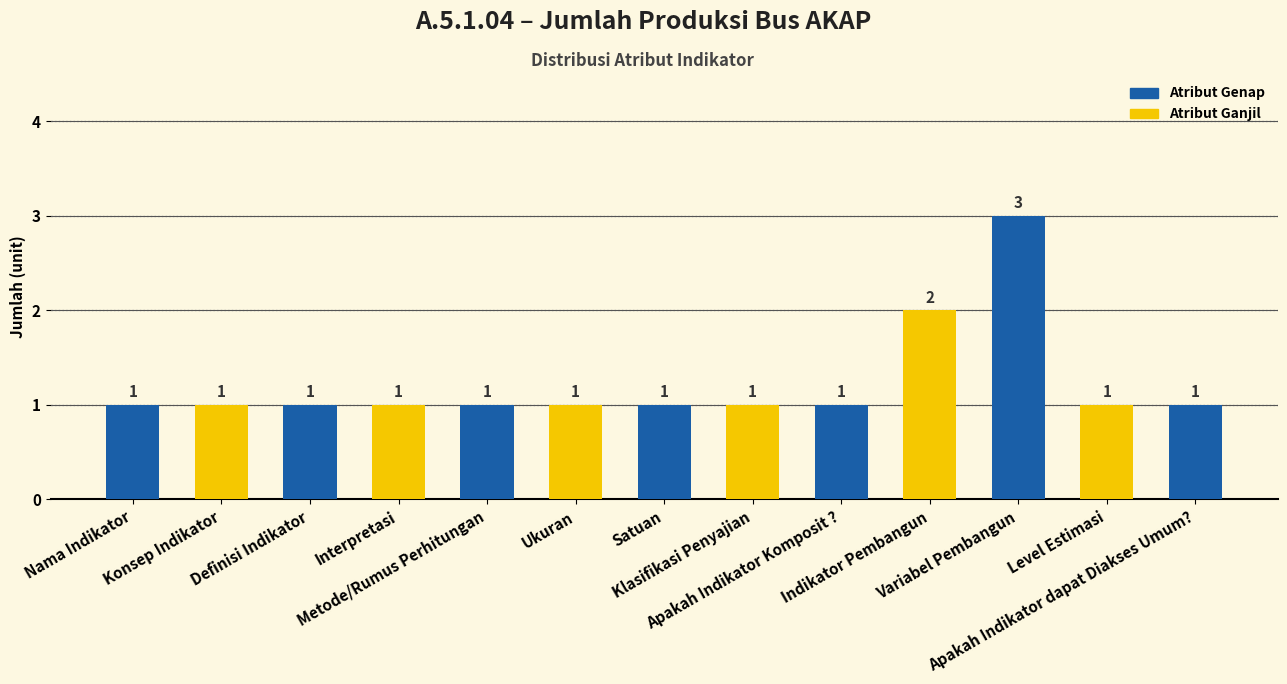

What is the change in value from Indikator Pembangun to Level Estimasi?

-1